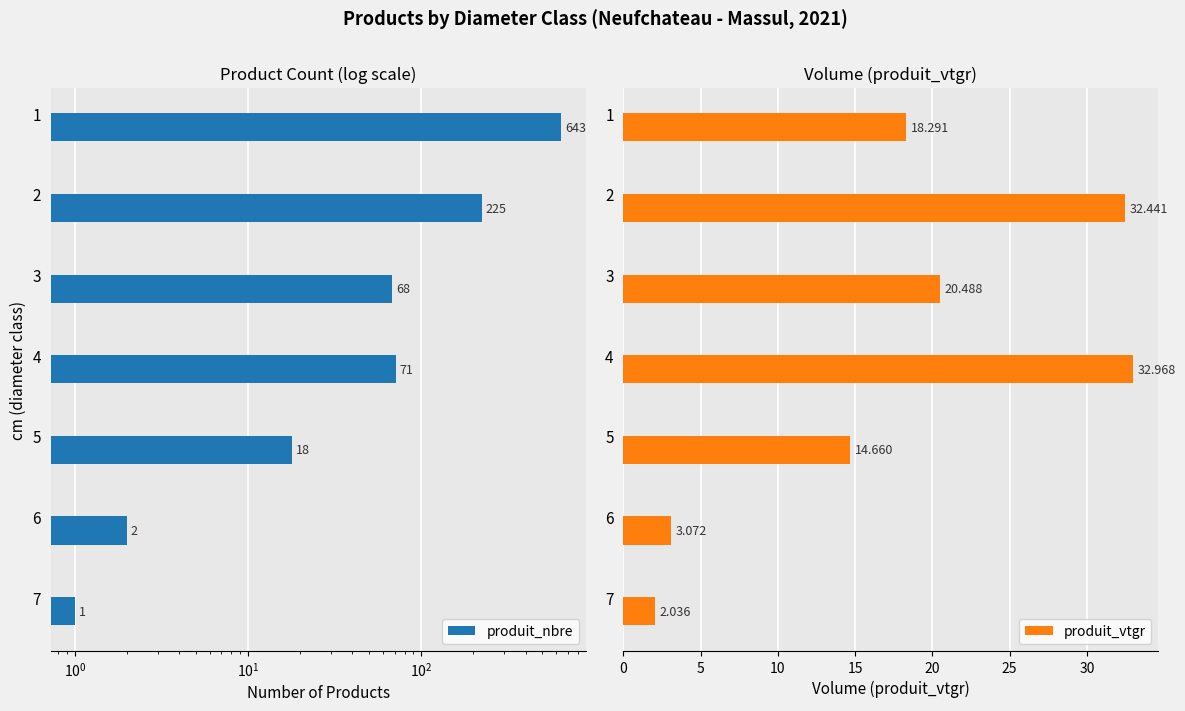

Count the number of categories in the chart.

7